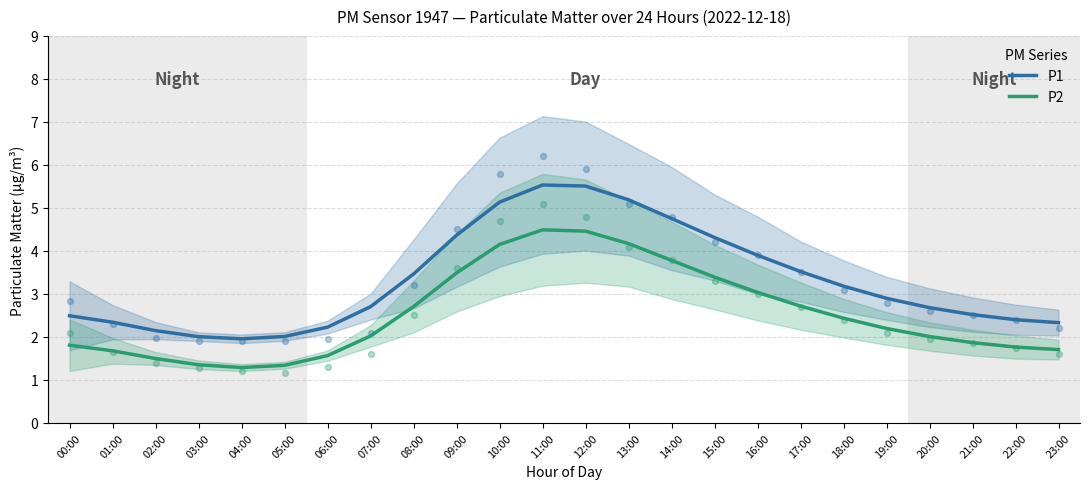

Which series has the widest spread of Y values?

P1